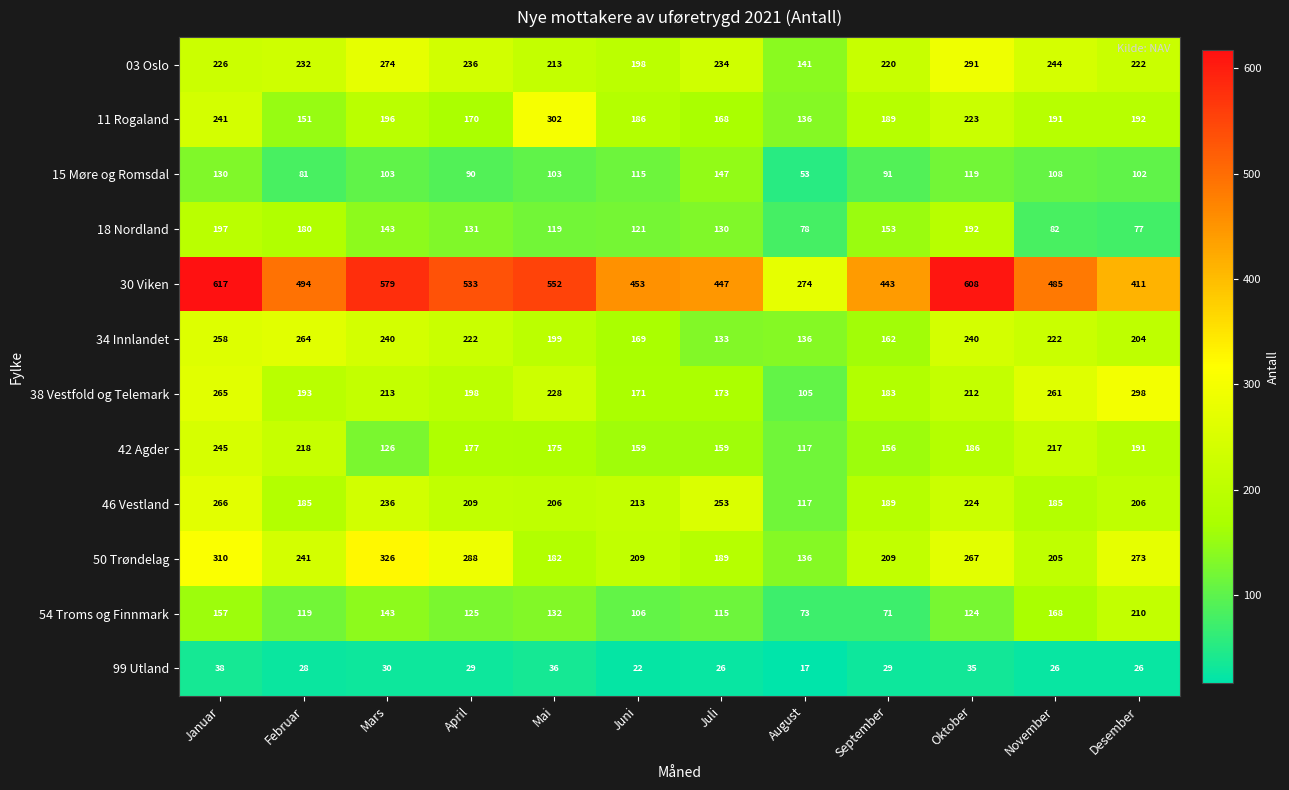

What is the sum of all 54 Troms og Finnmark values?

1543